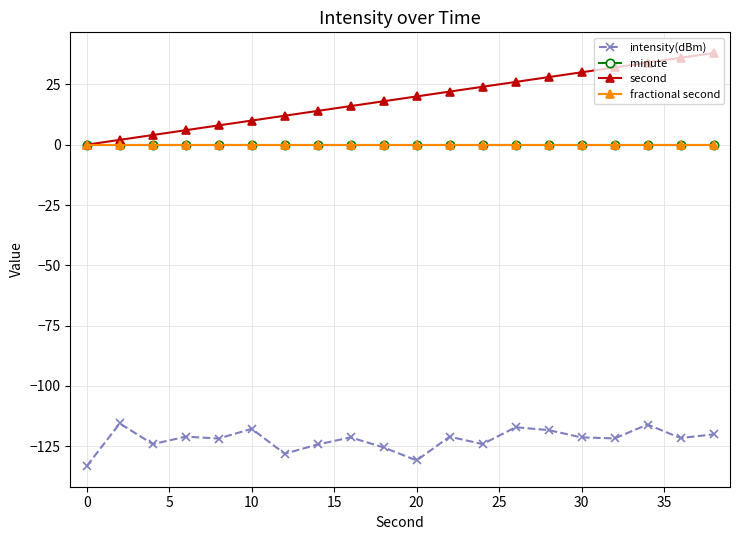

Reading left to right, transcribe all the data shown in this chart.

intensity(dBm): -133.2	-115.5	-124.1	-121.0	-121.8	-117.7	-128.1	-124.2	-121.3	-125.5	-130.8	-121.0	-124.1	-117.1	-118.3	-121.3	-121.7	-116.0	-121.6	-120.1
minute: 0.0	0.0	0.0	0.0	0.0	0.0	0.0	0.0	0.0	0.0	0.0	0.0	0.0	0.0	0.0	0.0	0.0	0.0	0.0	0.0
second: 0.0	2.0	4.0	6.0	8.0	10.0	12.0	14.0	16.0	18.0	20.0	22.0	24.0	26.0	28.0	30.0	32.0	34.0	36.0	38.0
fractional second: 0.0	0.0	0.0	0.0	0.0	0.0	0.0	0.0	0.0	0.0	0.0	0.0	0.0	0.0	0.0	0.0	0.0	0.0	0.0	0.0